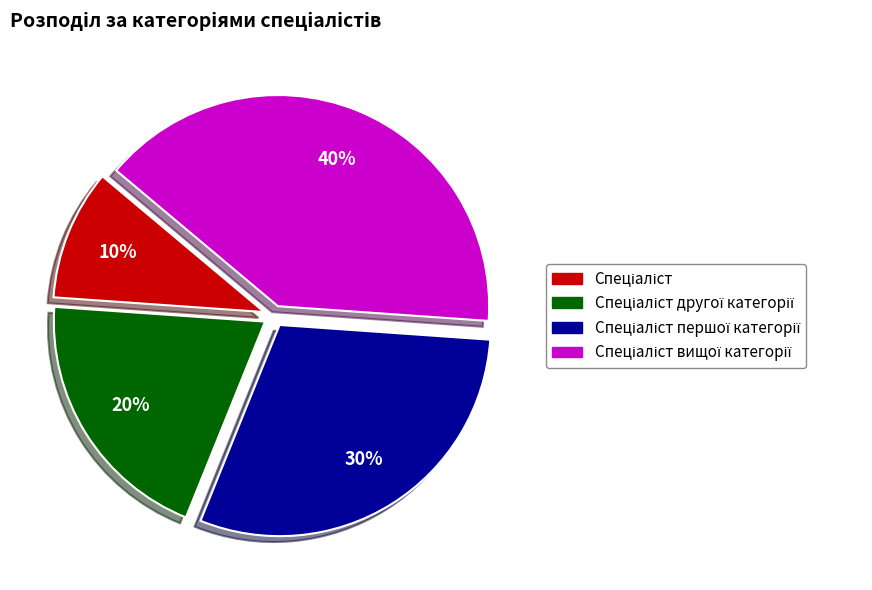

To the nearest percent, what is the difference between the largest and smallest slice percentages?

30%